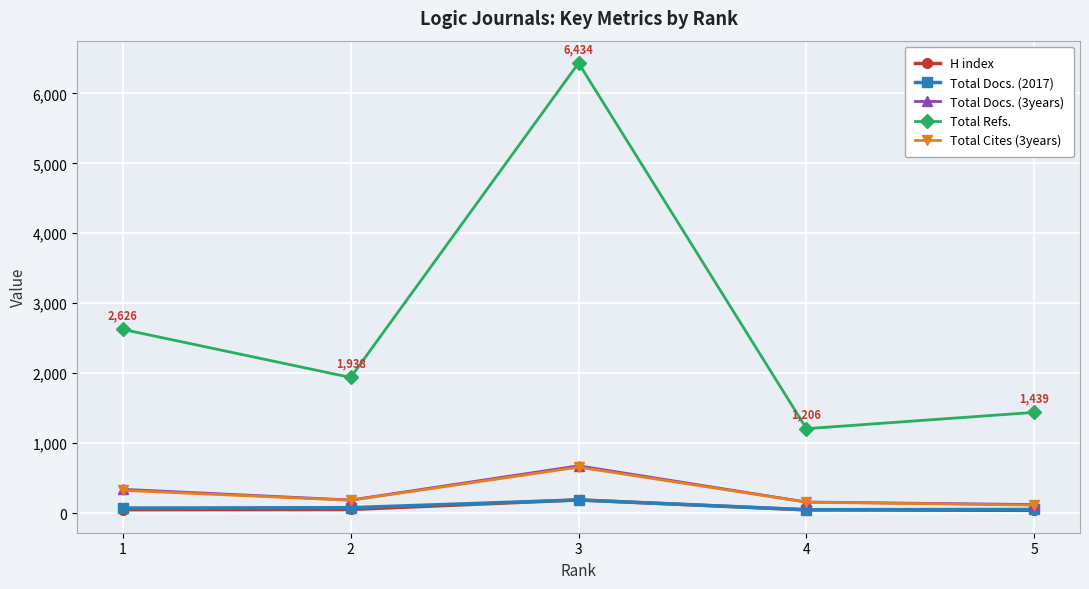

What is the value of the Total Docs. (3years) point at the 3rd from the left?

675